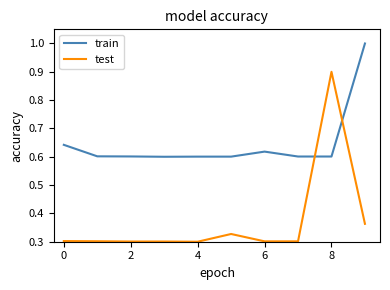

How many times do train and test cross each other?

2